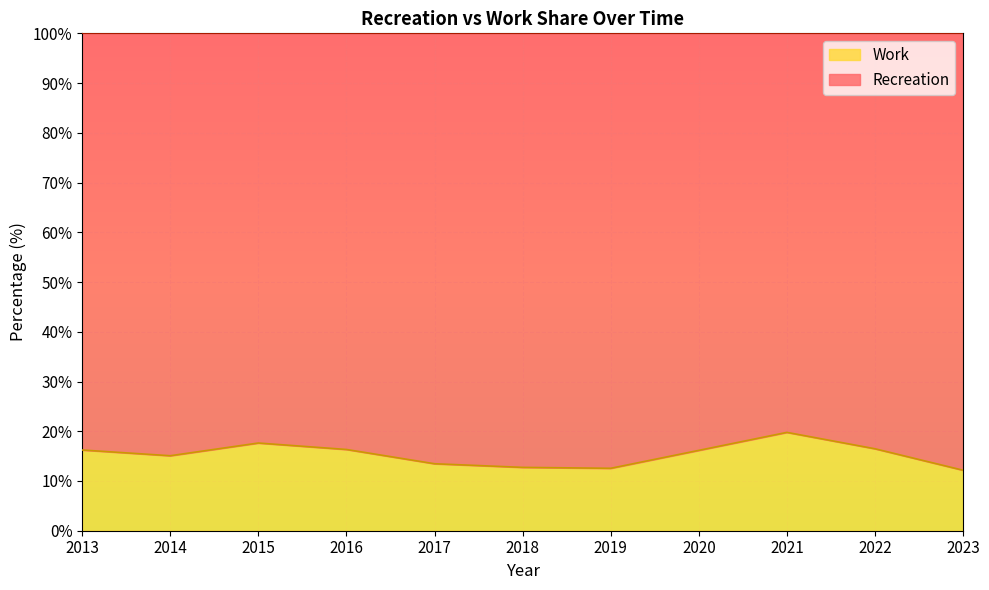

List the labels in order of value, largest first.

2021, 2015, 2022, 2016, 2013, 2020, 2014, 2017, 2018, 2019, 2023